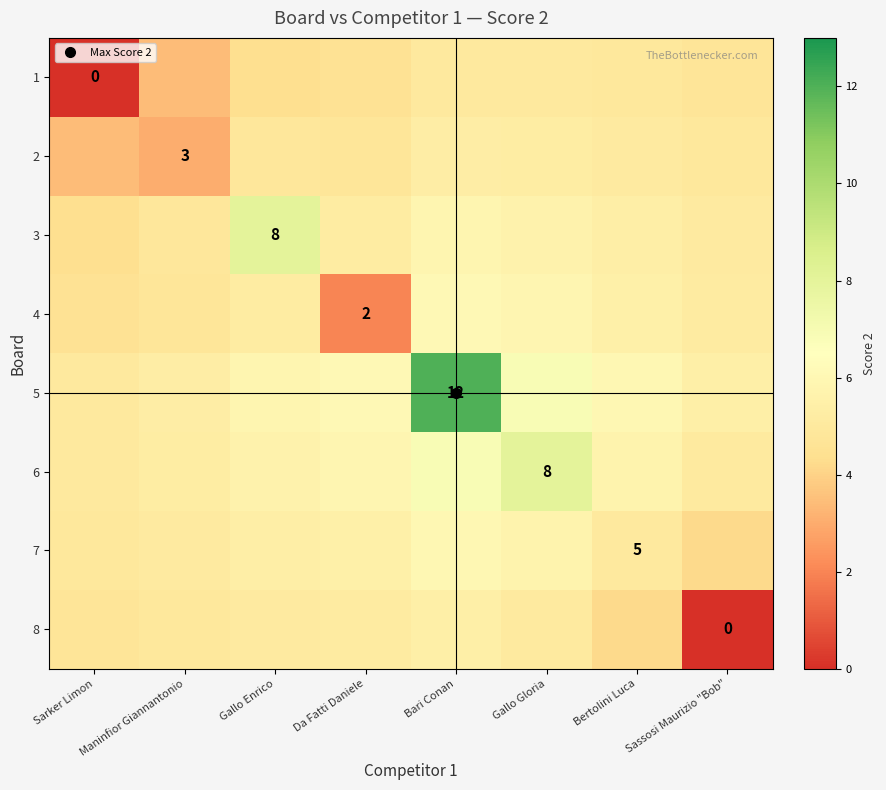

What is the lowest value of the 6 series?

5.0